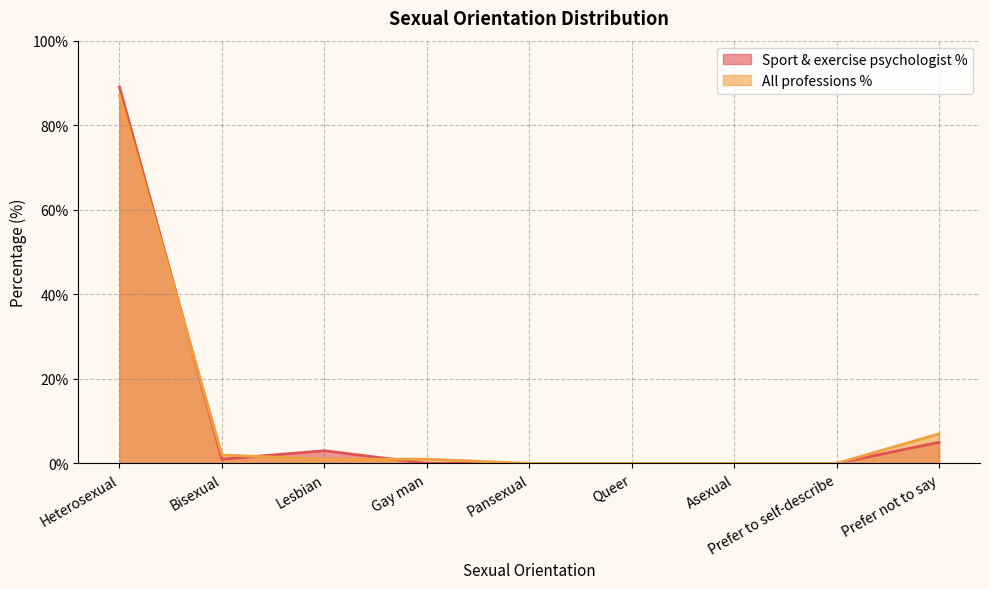

At which category does the chart reach its peak across all series?

Heterosexual